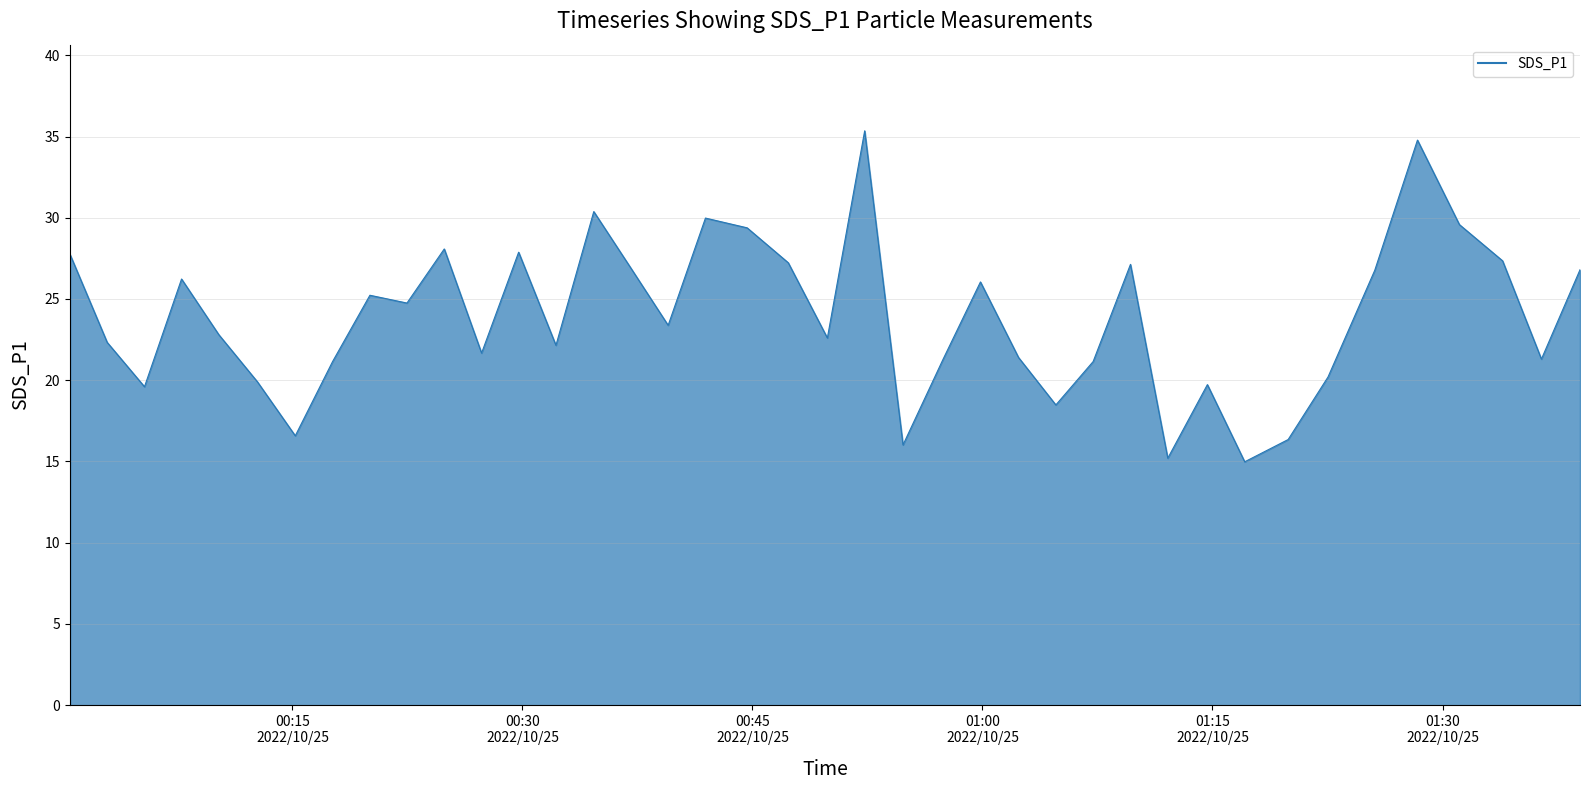

What is the maximum value shown in the chart?

35.4